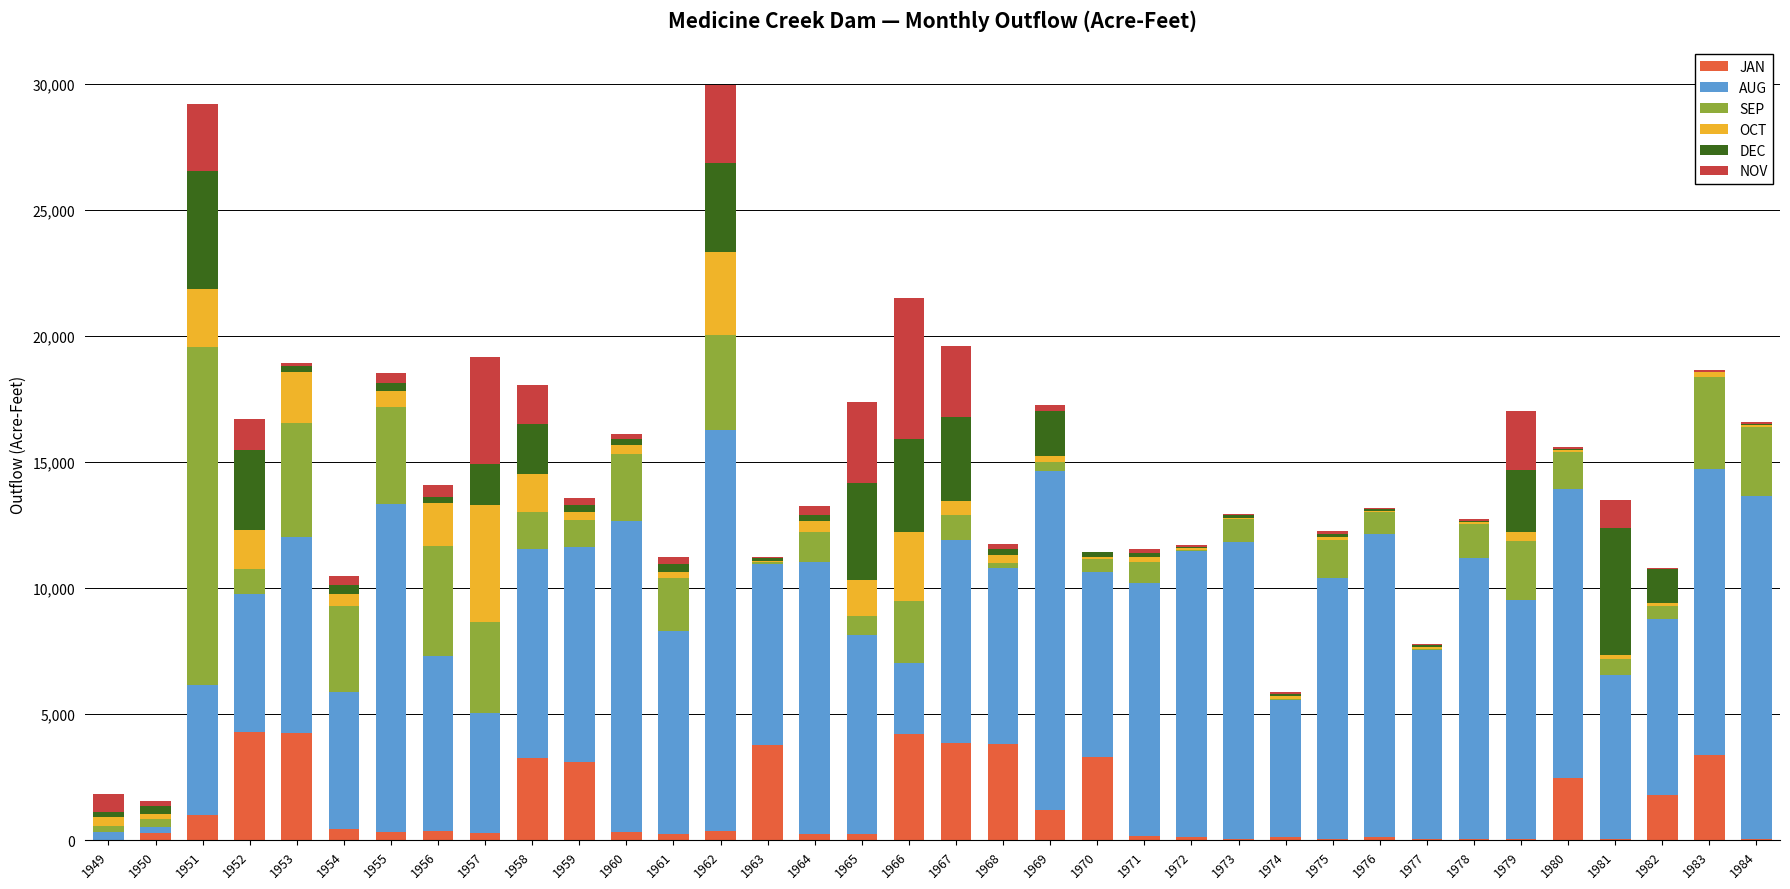

What is the sum of all JAN values?

47874